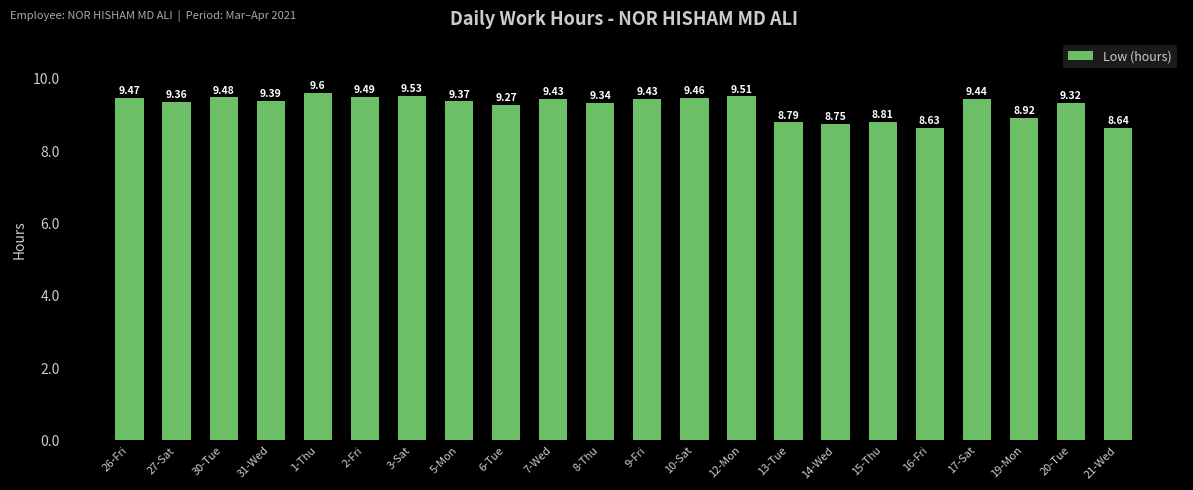

How many data points are less than 9?

6